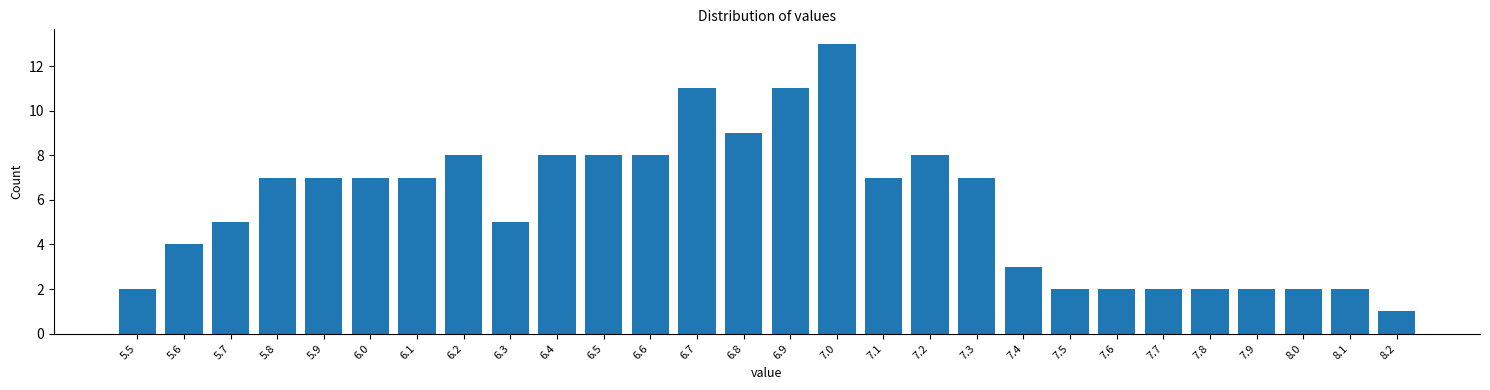

Reading right to left, what are all the values shown in this chart?

1	2	2	2	2	2	2	2	3	7	8	7	13	11	9	11	8	8	8	5	8	7	7	7	7	5	4	2